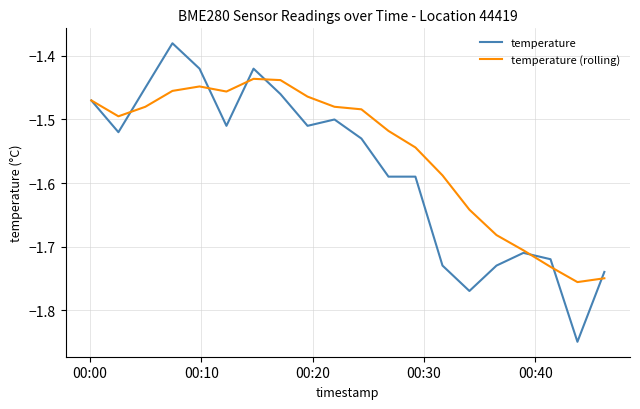

List the series in order of their overall mean, highest first.

temperature (rolling), temperature